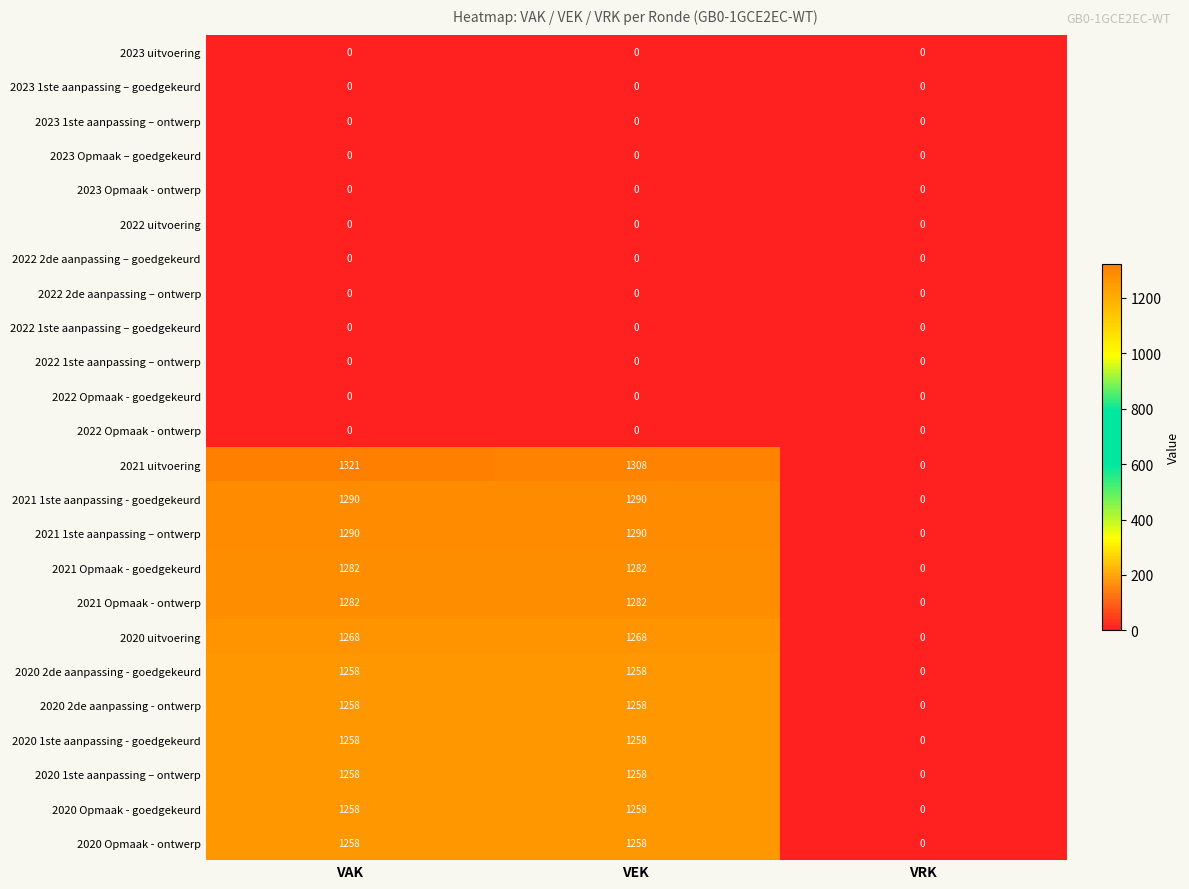

Which series has the widest spread of values?

2021 uitvoering